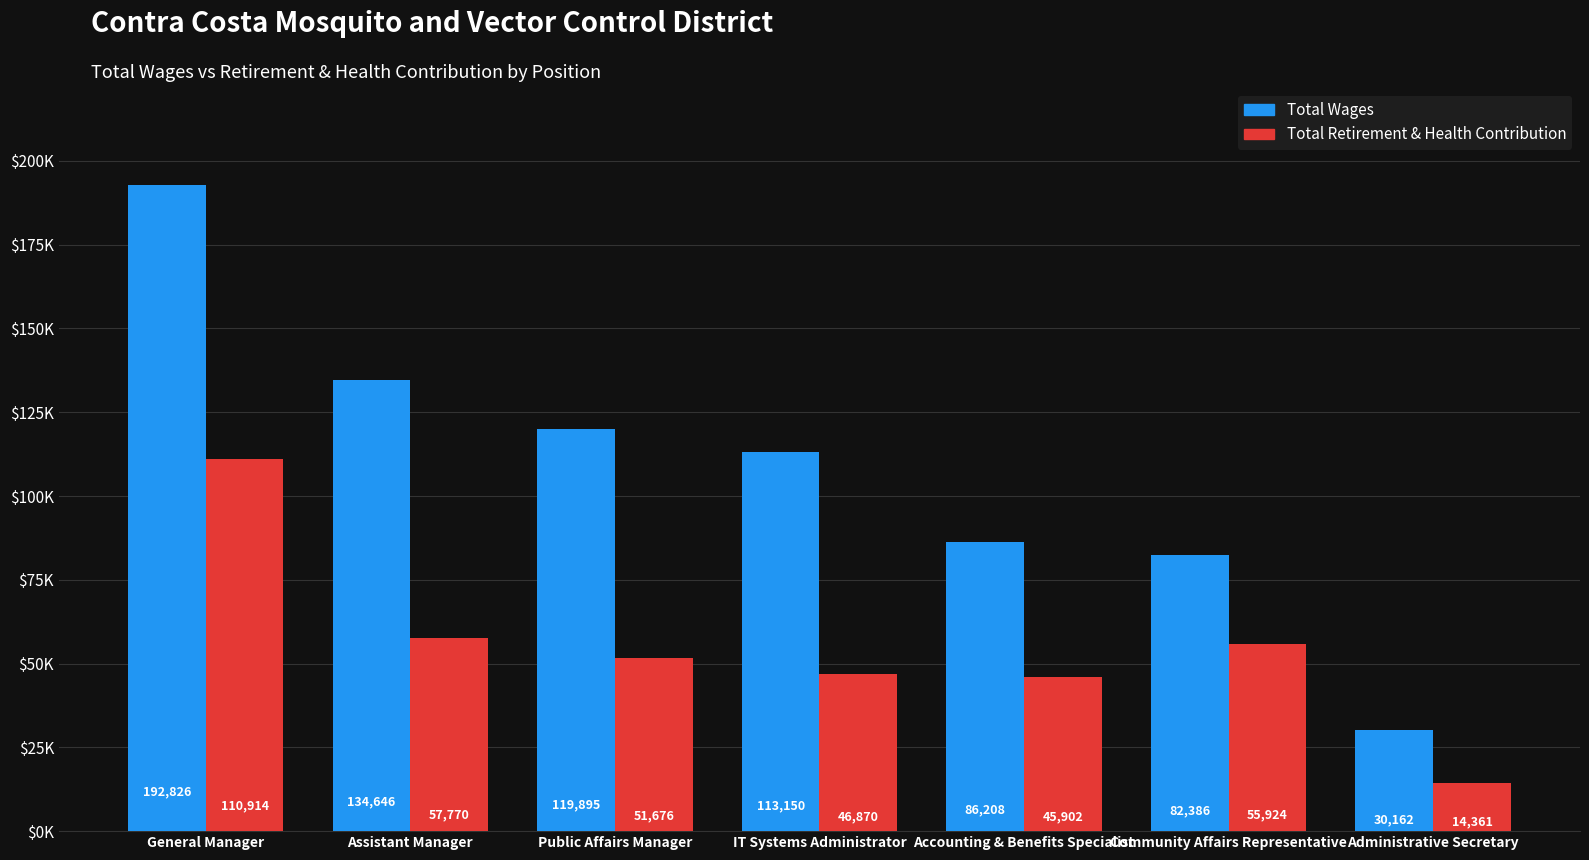

The Total Wages series shows 173332 at IT Systems Administrator. True or false?

False